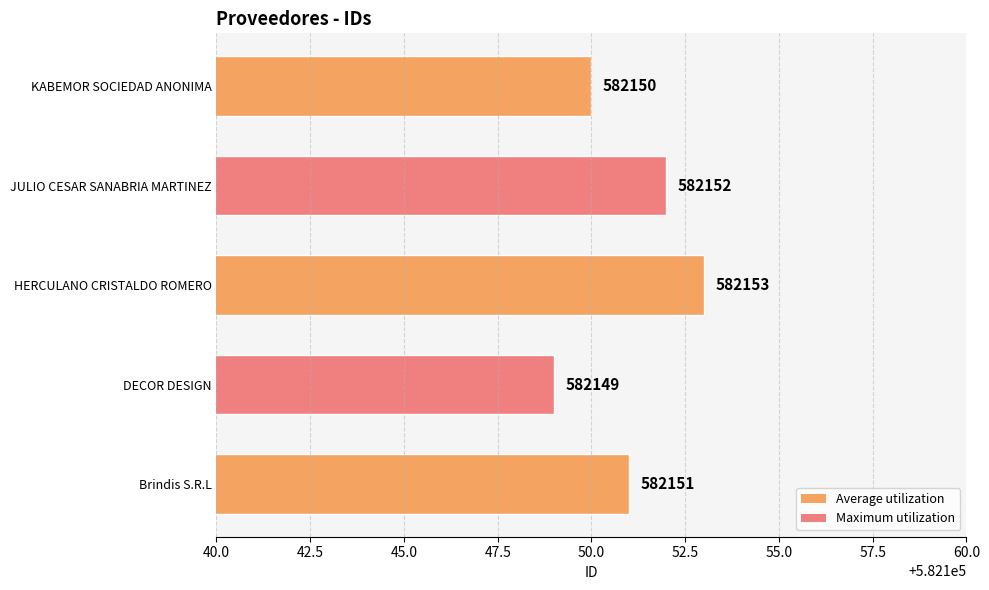

List the labels in order of value, largest first.

HERCULANO CRISTALDO ROMERO, JULIO CESAR SANABRIA MARTINEZ, Brindis S.R.L, KABEMOR SOCIEDAD ANONIMA, DECOR DESIGN